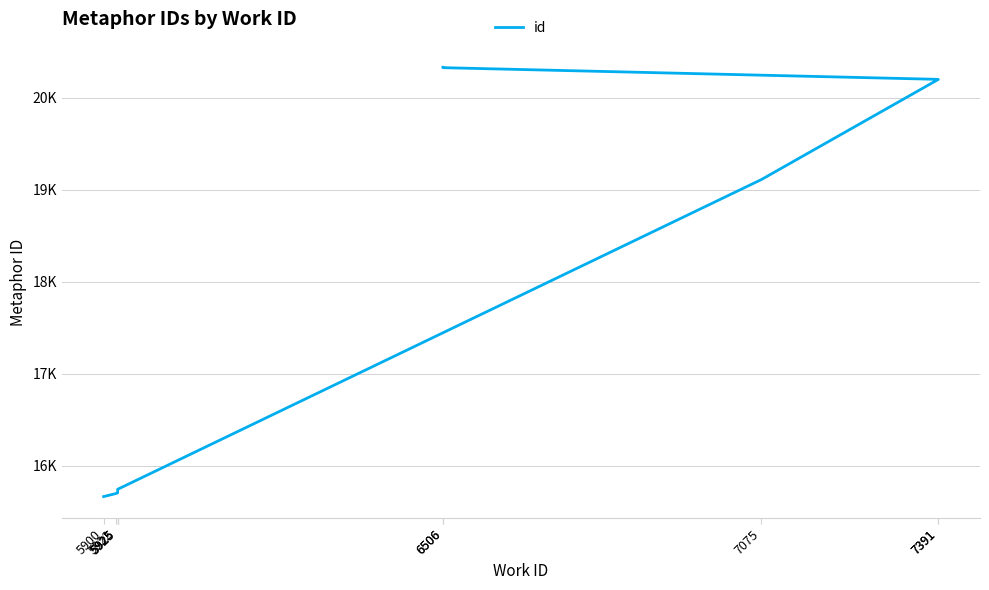

Rank the categories by value from highest to lowest.

6506, 6506, 7391, 7391, 7075, 5925, 5925, 5925, 5922, 5900